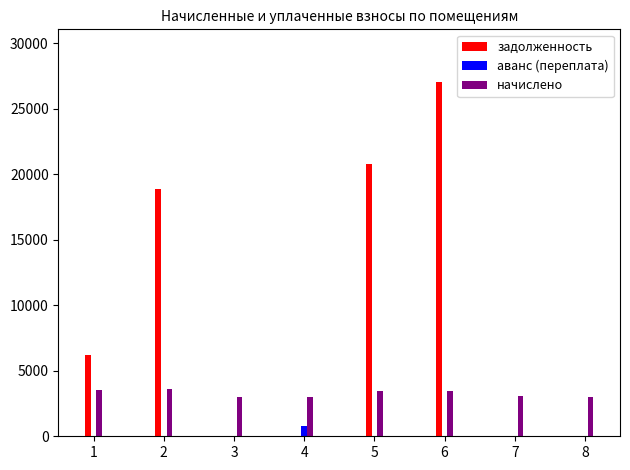

What is the total value across all series at 1?

9791.3